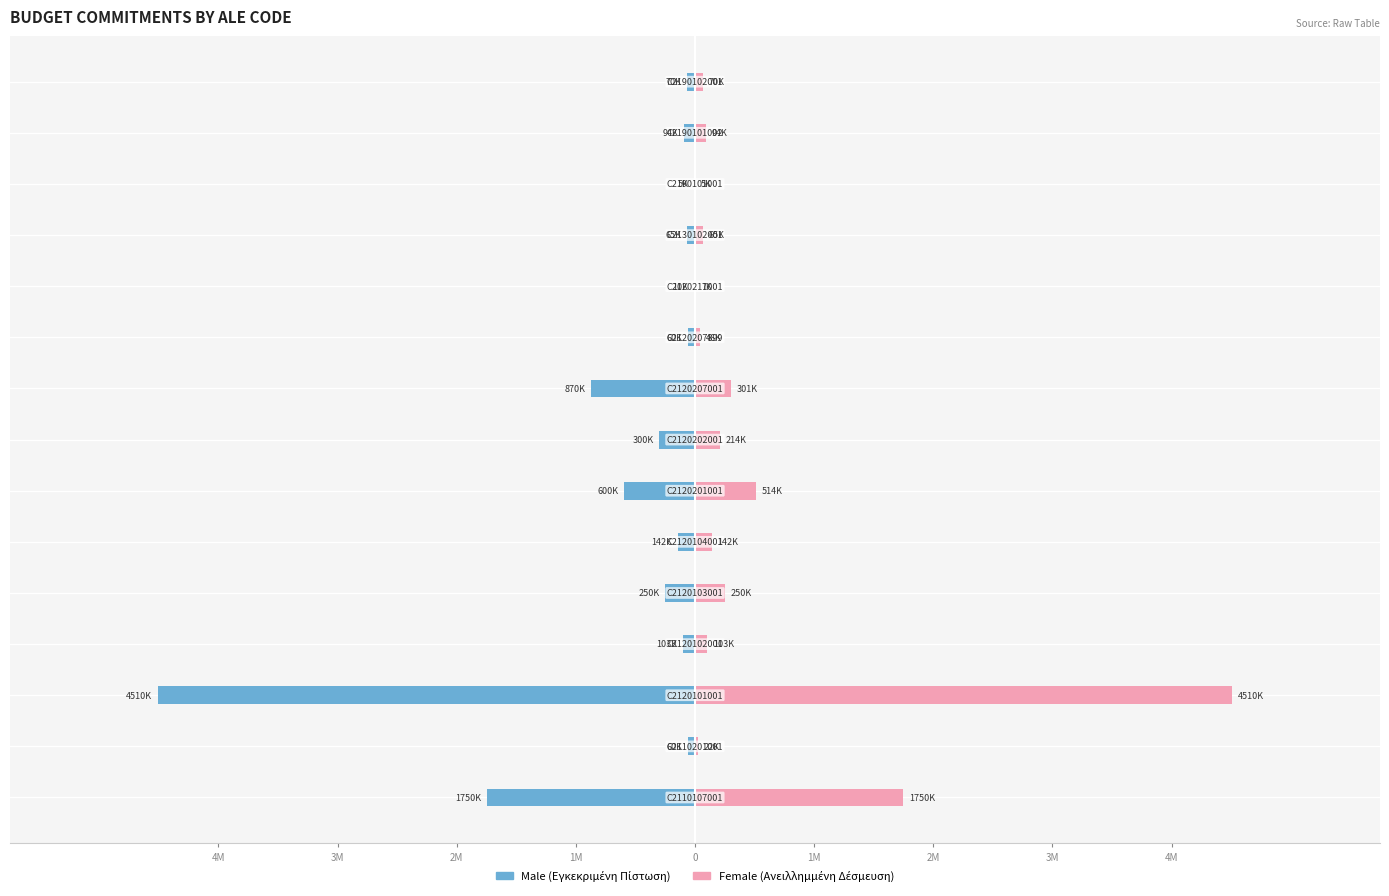

The value of Male at 14 is -70000.0. True or false?

True